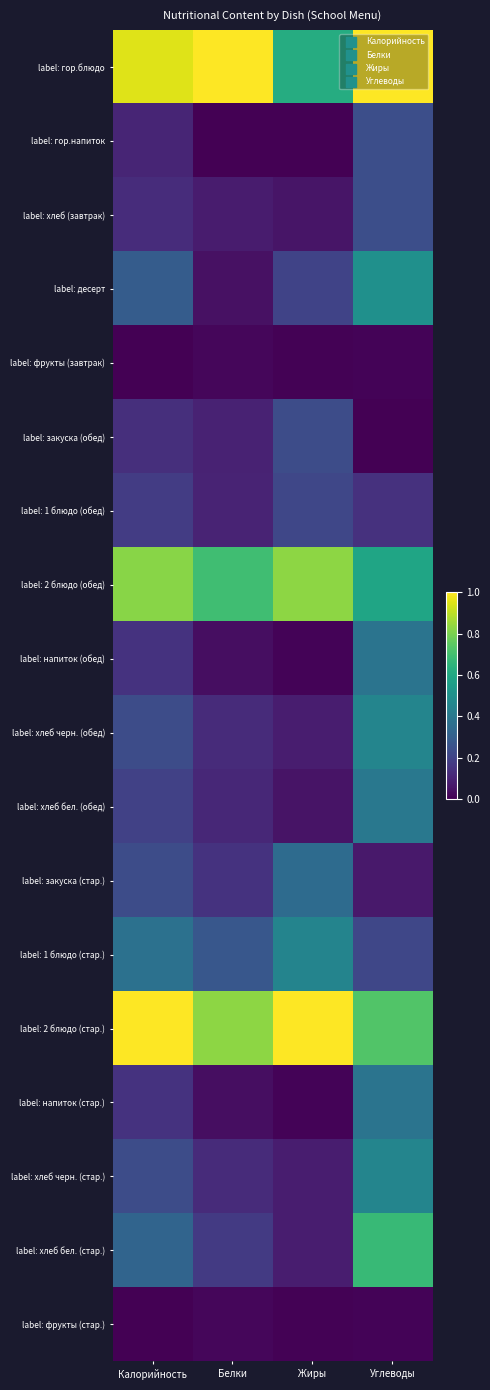

What is the difference between the highest and lowest values at Углеводы?

1.0